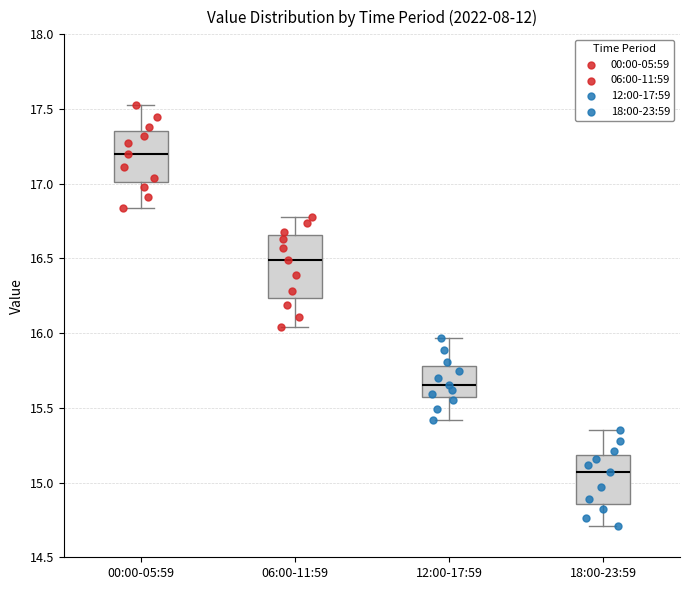

Reading left to right, read every box against the y-axis: the position of its median line, the range the box covers, and the ends of its whiskers. The values are not printed on the chart, so give them approximately, as read against the axis.

00:00-05:59: median 17.20, box 17.00 to 17.35, whiskers 16.85 to 17.55
06:00-11:59: median 16.50, box 16.25 to 16.65, whiskers 16.05 to 16.80
12:00-17:59: median 15.65, box 15.55 to 15.80, whiskers 15.40 to 15.95
18:00-23:59: median 15.05, box 14.85 to 15.20, whiskers 14.70 to 15.35